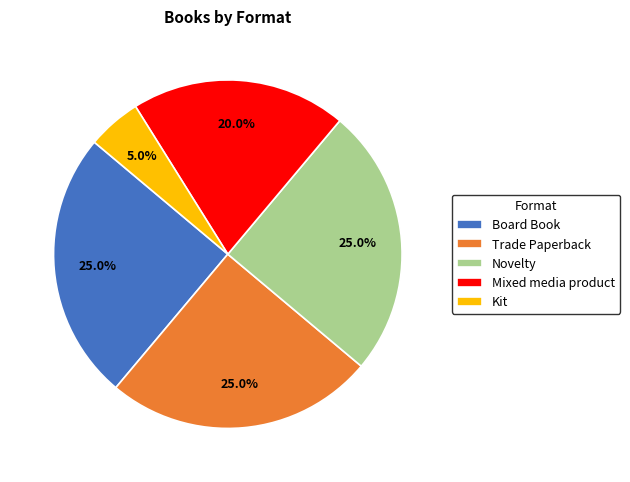

What is the ratio of the value at Board Book to the value at Trade Paperback?

1.0